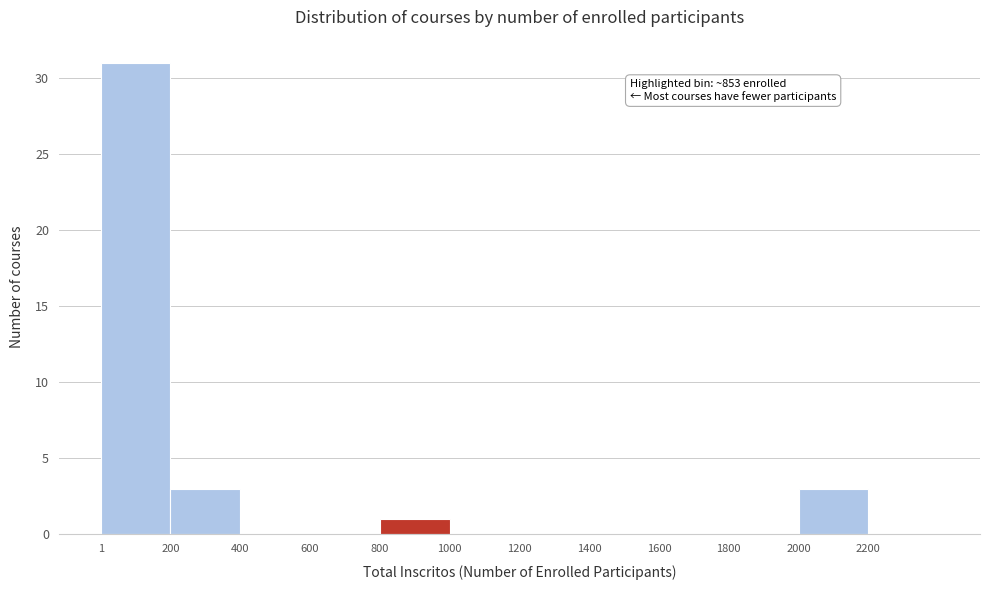

Over which range of the x-axis is the bar tallest?

0 to 200